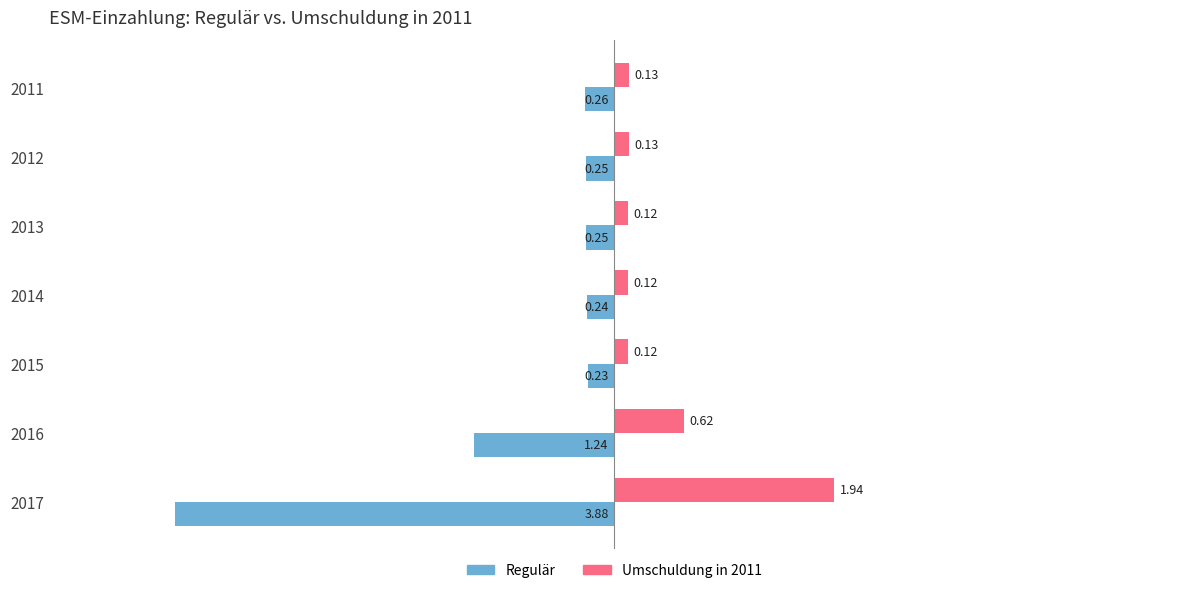

What is the smallest value displayed?

-3.9